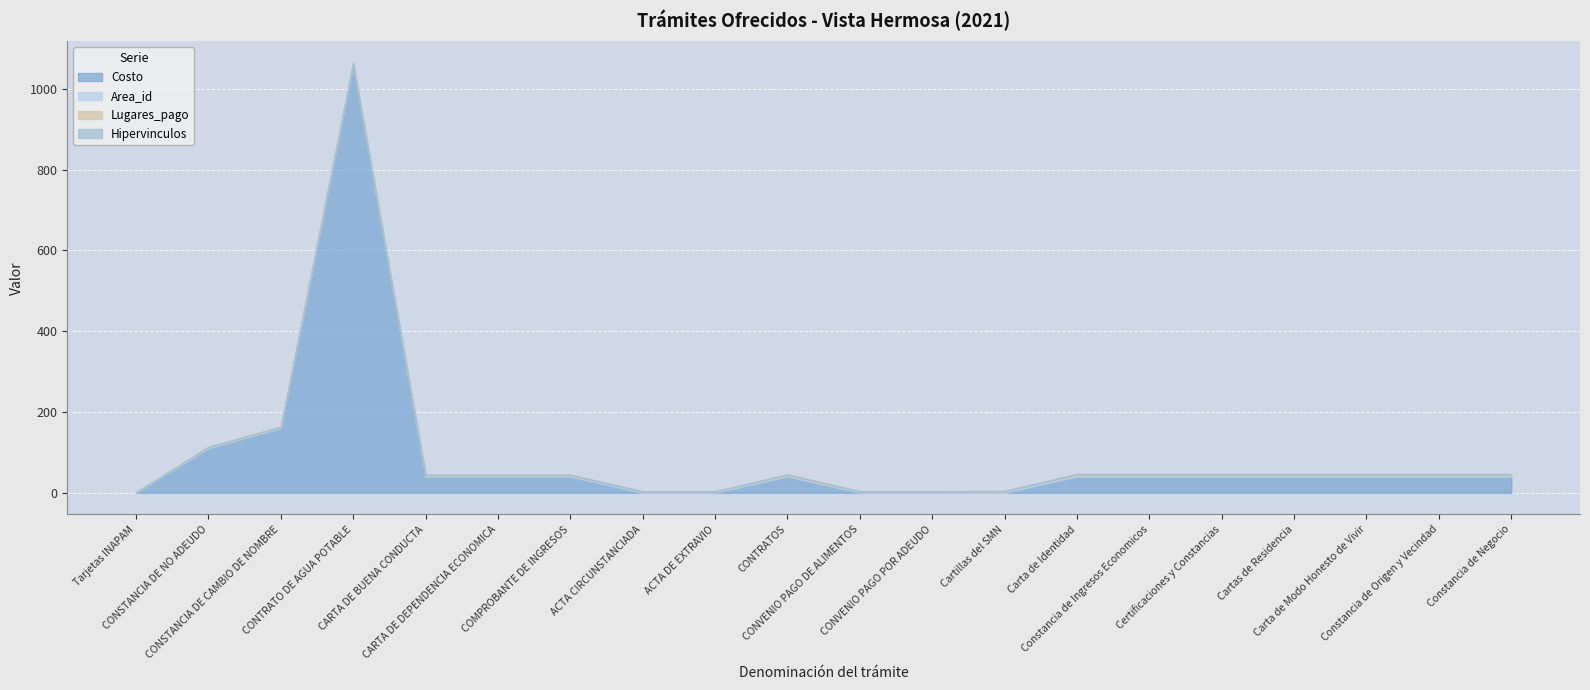

Read the Costo value at CARTA DE DEPENDENCIA ECONOMICA, to the nearest 10.

40